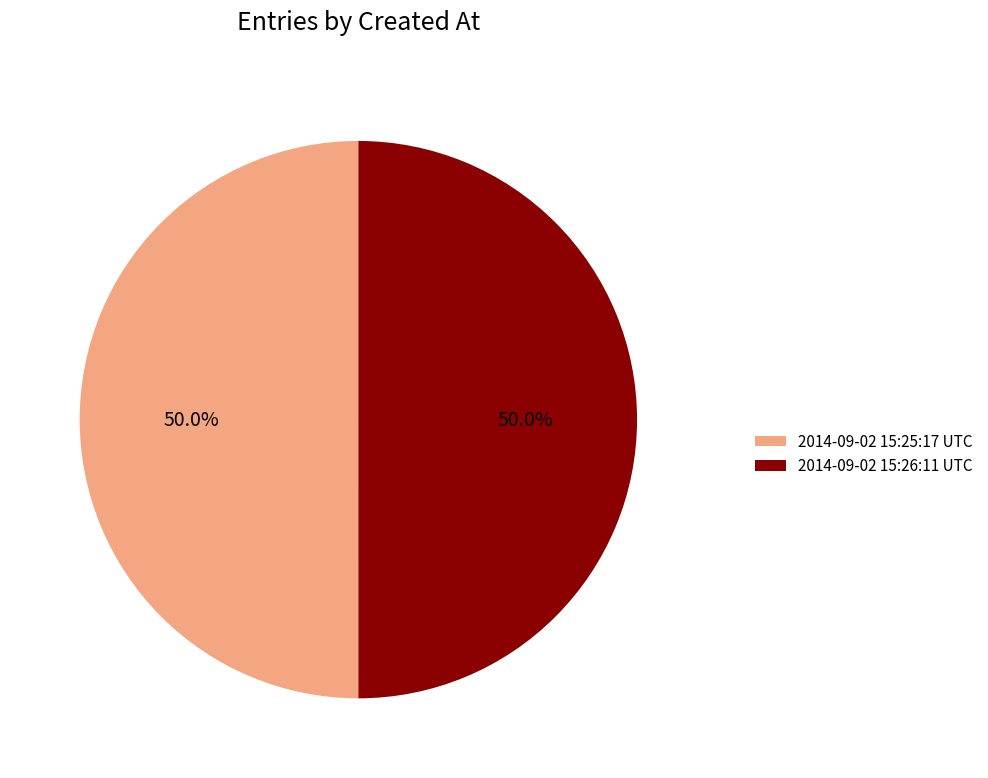

What is the ratio of the value at 2014-09-02 15:26:11 UTC to the value at 2014-09-02 15:25:17 UTC?

1.0